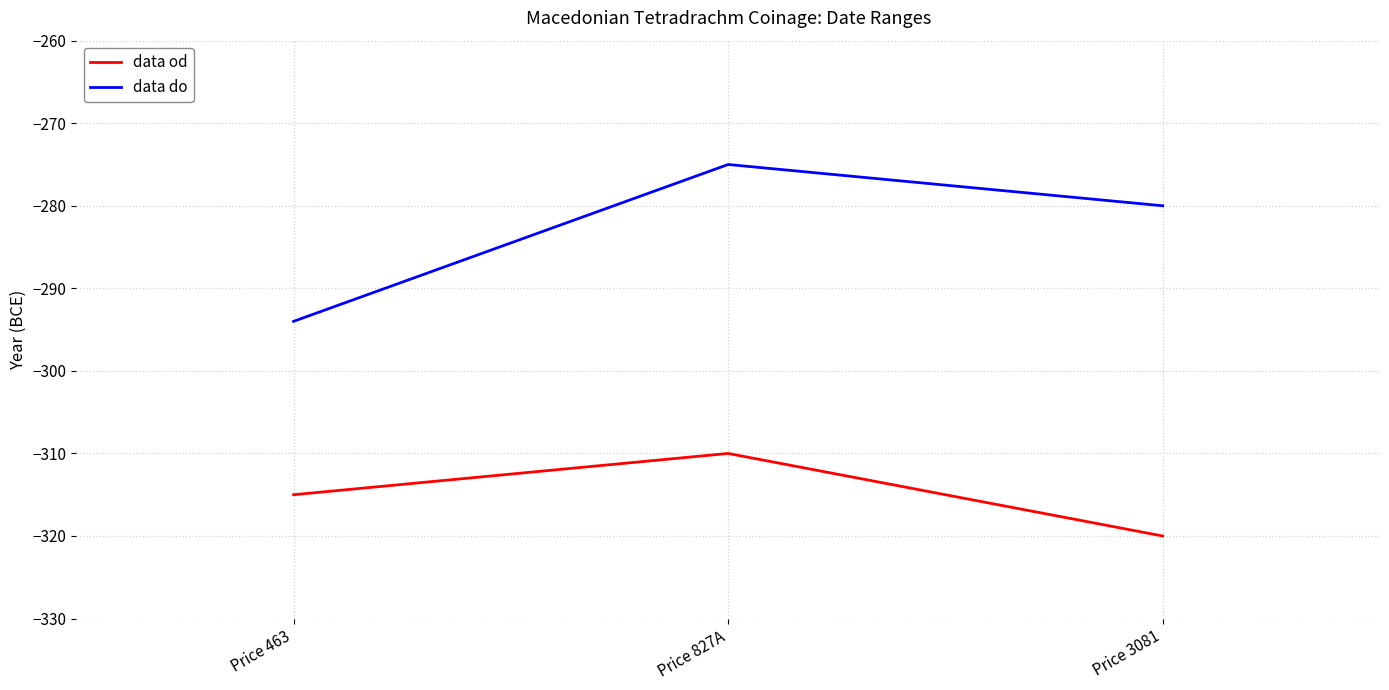

Count the number of categories in the chart.

3